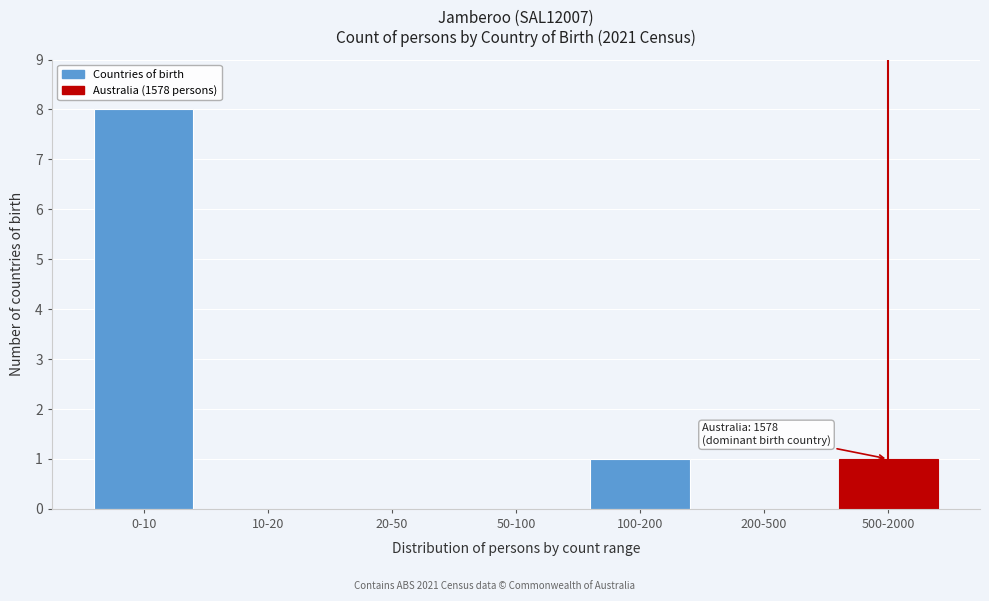

Reading left to right, what are all the values shown in this chart?

0-10=8	10-20=0	20-50=0	50-100=0	100-200=1	200-500=0	500-2000=1